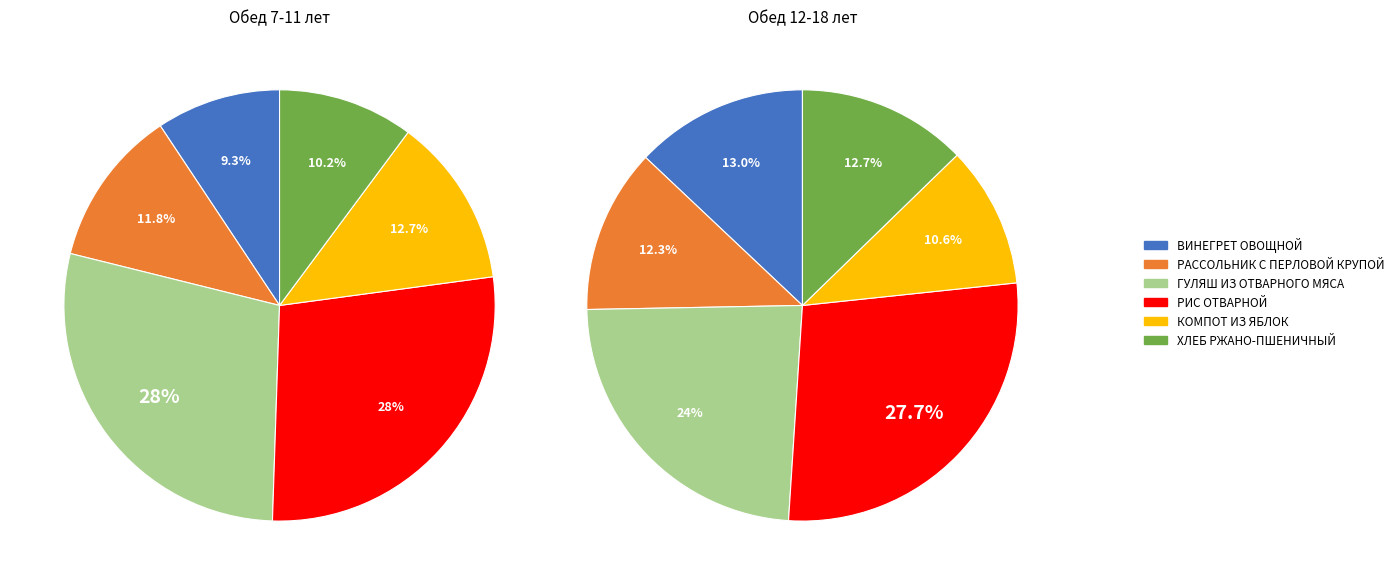

Which slice is the smallest?

ВИНЕГРЕТ ОВОЩНОЙ